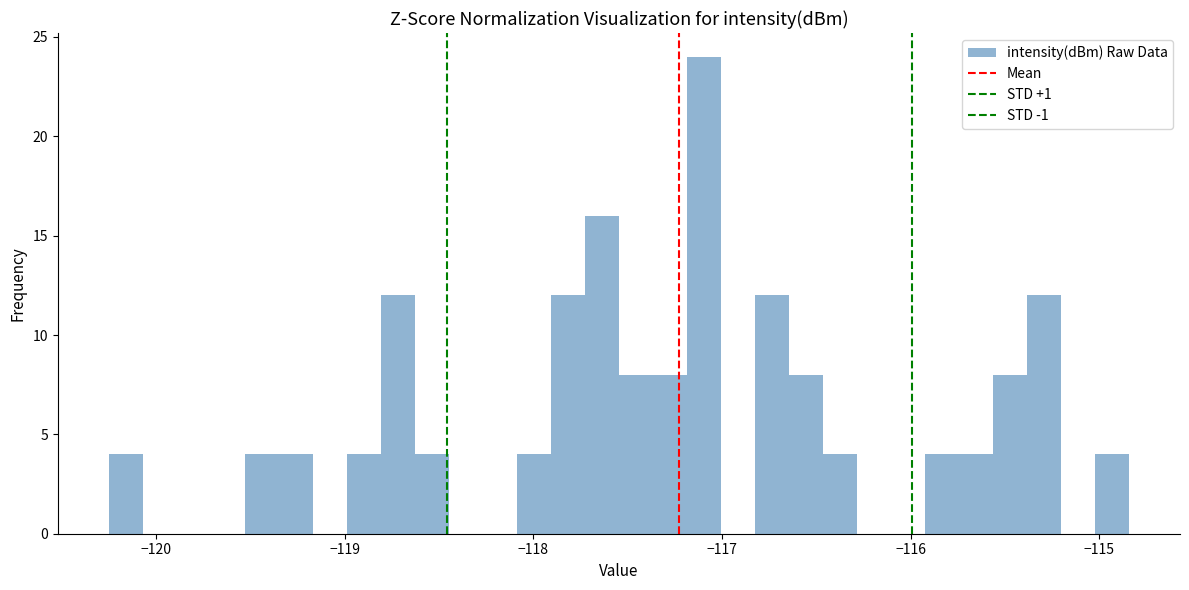

Read against the x-axis, roughly where is the centre of the tallest bar?

-117.1